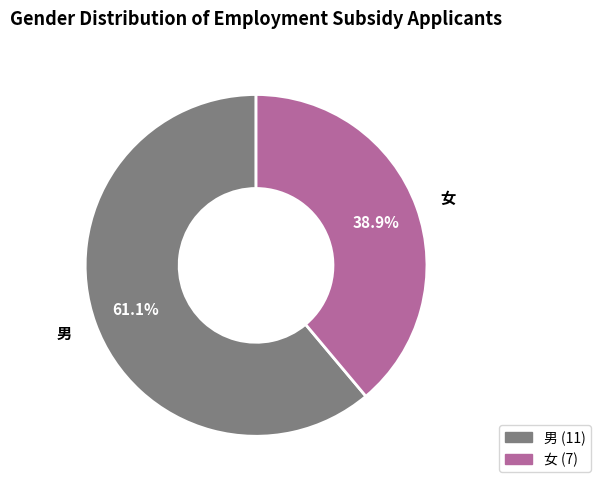

Which has a higher value, 女 or 男?

男